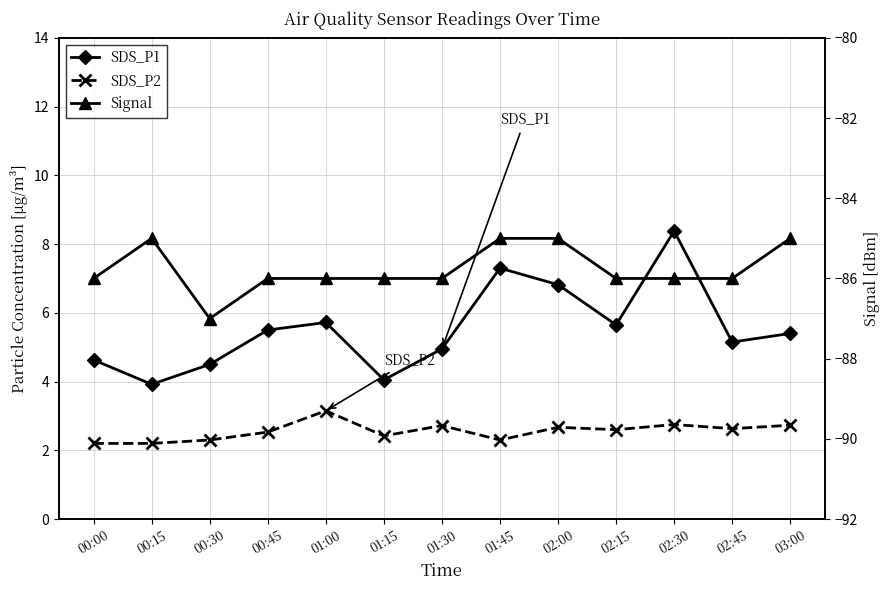

True or false: SDS_P2 and Signal intersect in this chart.

False